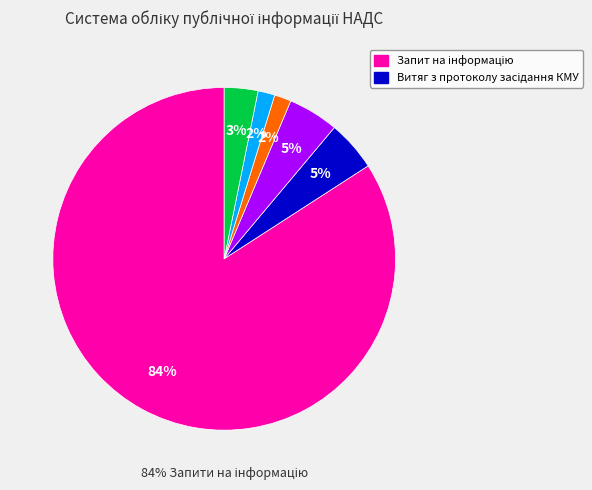

True or false: Запит на інформацію accounts for 84% of the total.

True